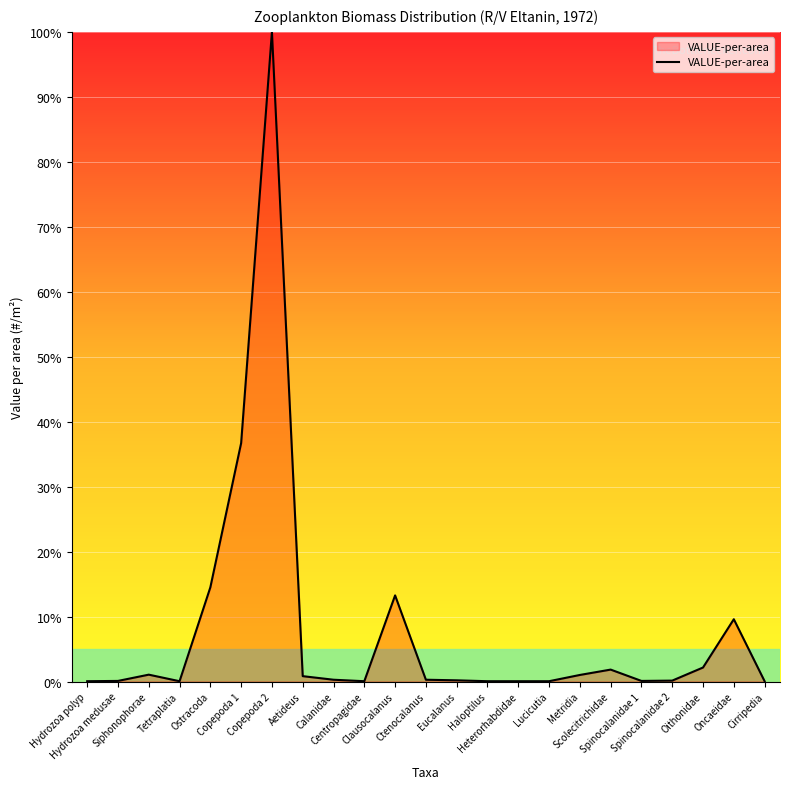

What is the difference between the maximum and minimum values?

100.0